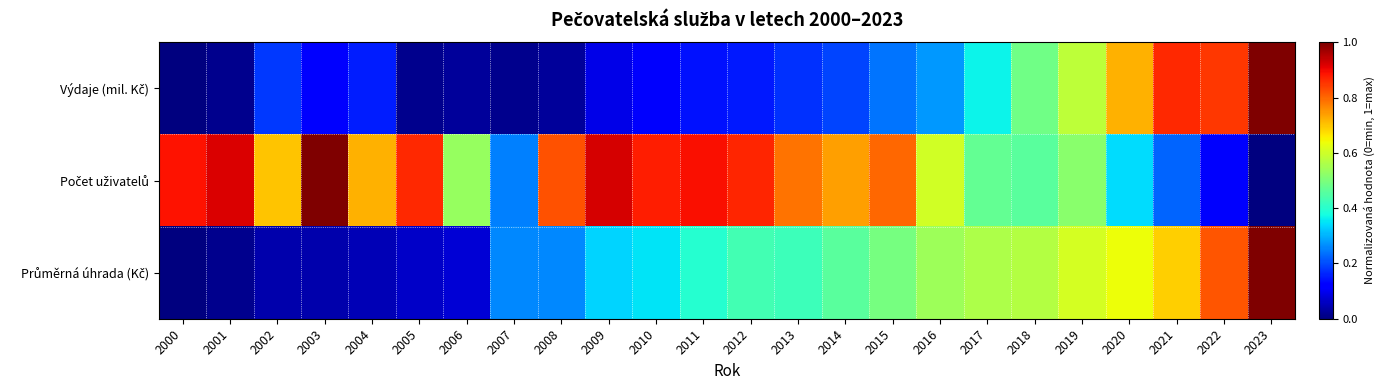

At which category is the sum across all series the highest?

2023